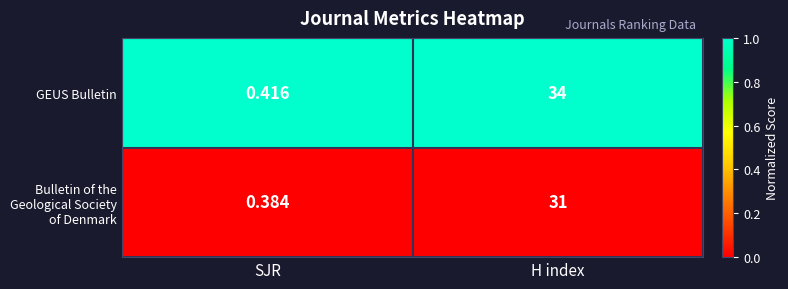

Which series has the largest total across all categories?

GEUS Bulletin